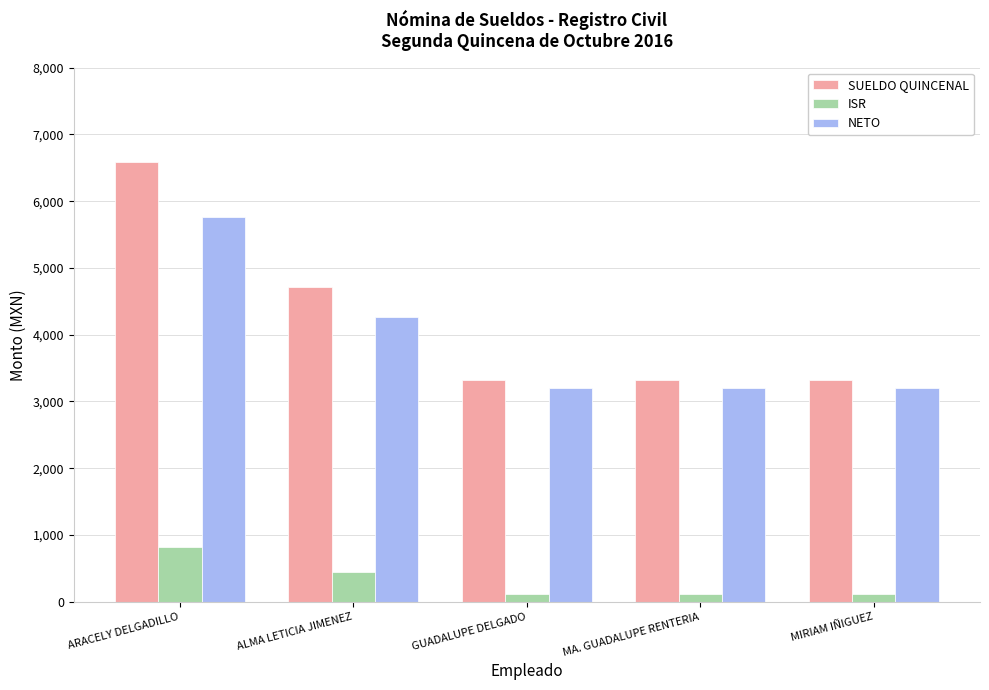

How many data points does each series have?

5